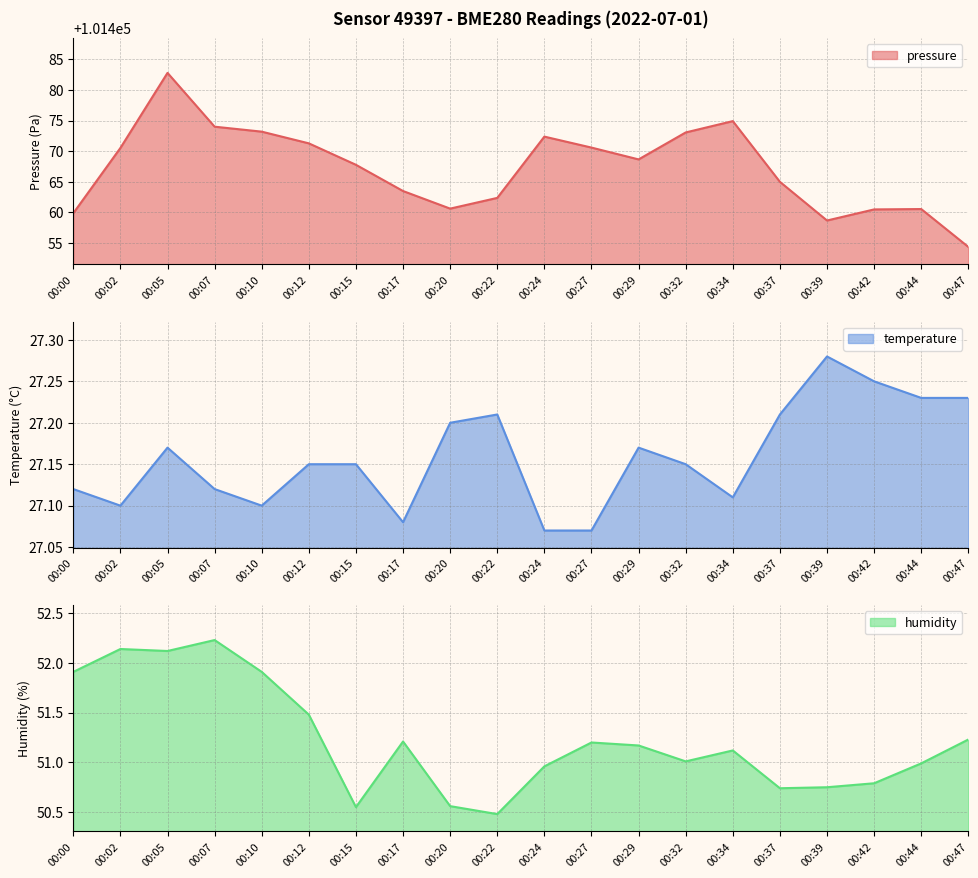

Count the number of categories in the chart.

20